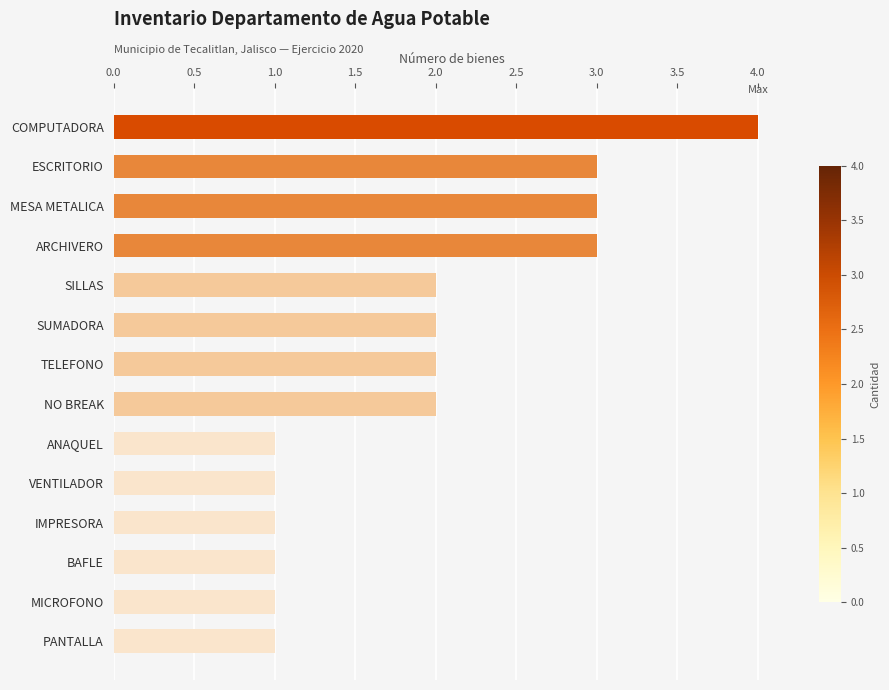

What is the maximum value shown in the chart?

4